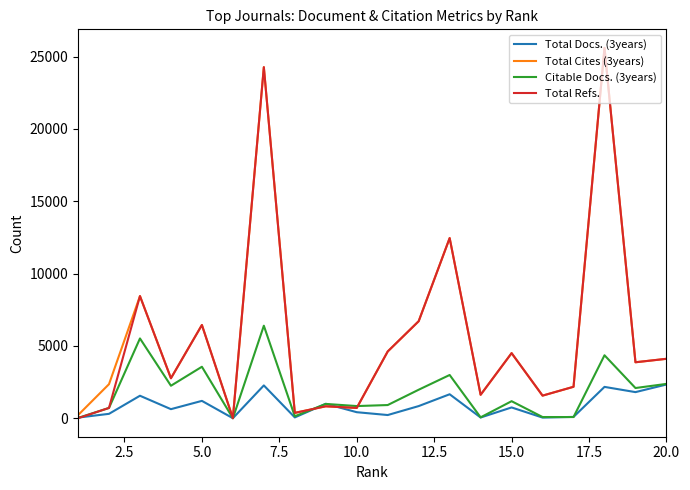

What is the sum of all Total Docs. (3years) values?

17385